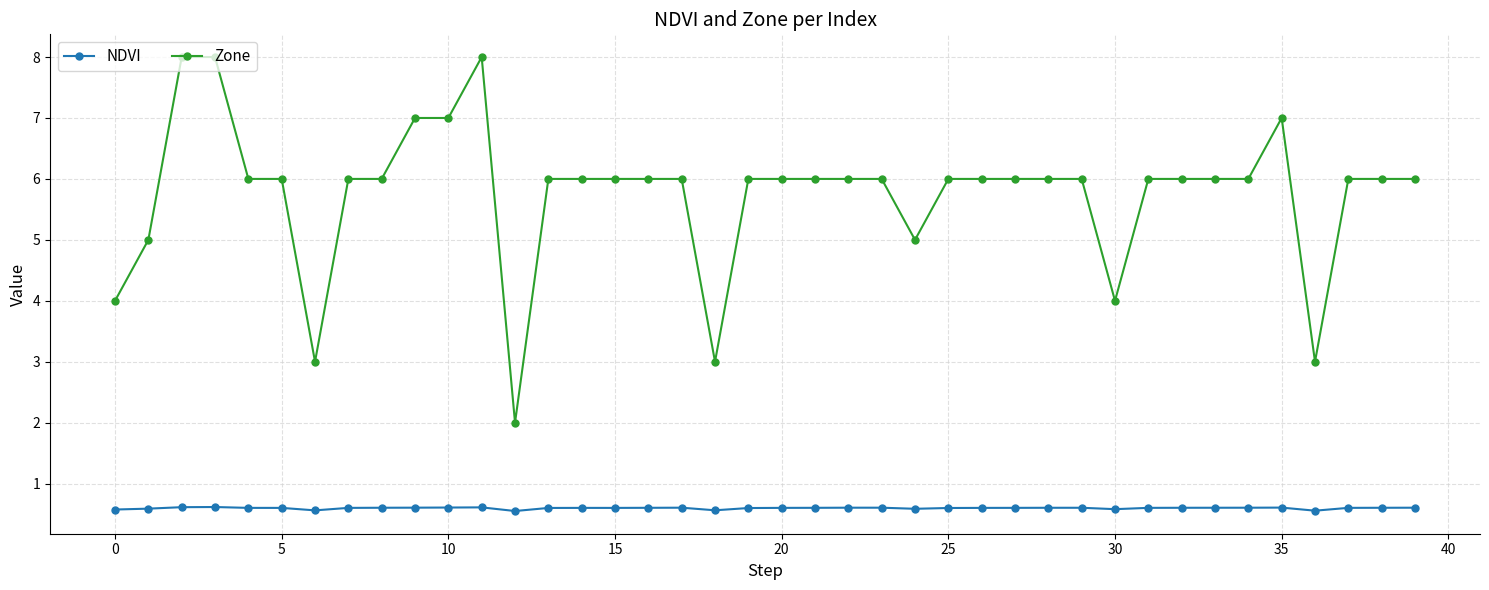

Rank the series by their average value, from highest to lowest.

Zone, NDVI